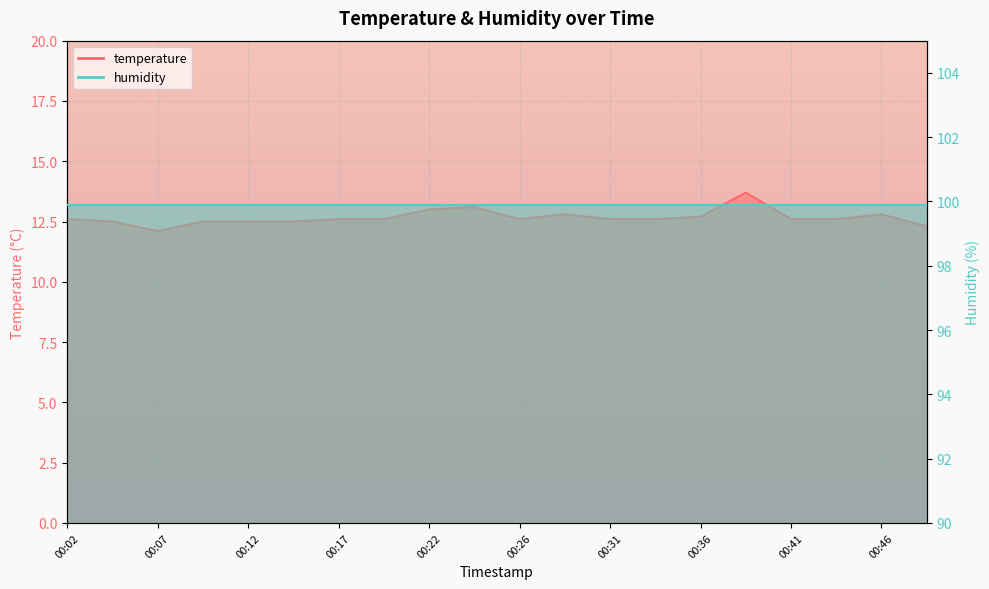

True or false: there are more than 2 points higher than both neighbors.

True